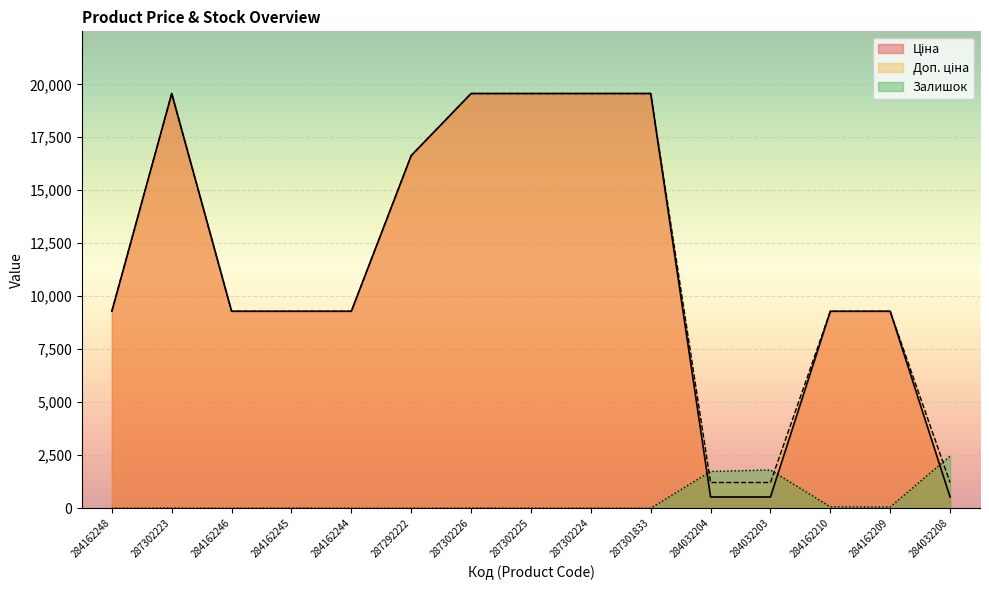

How many interior local peaks does the Ціна series have?

1